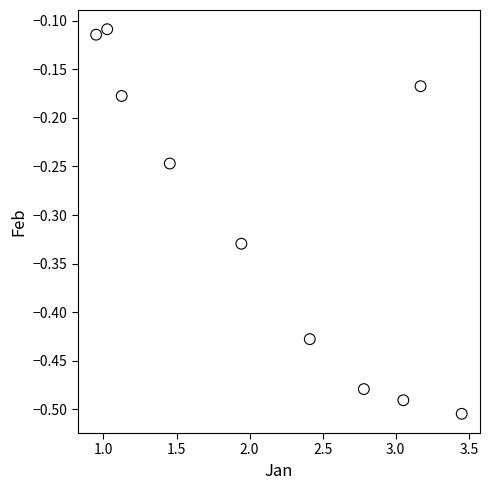

What is the range of Y values (max minus min)?

0.4